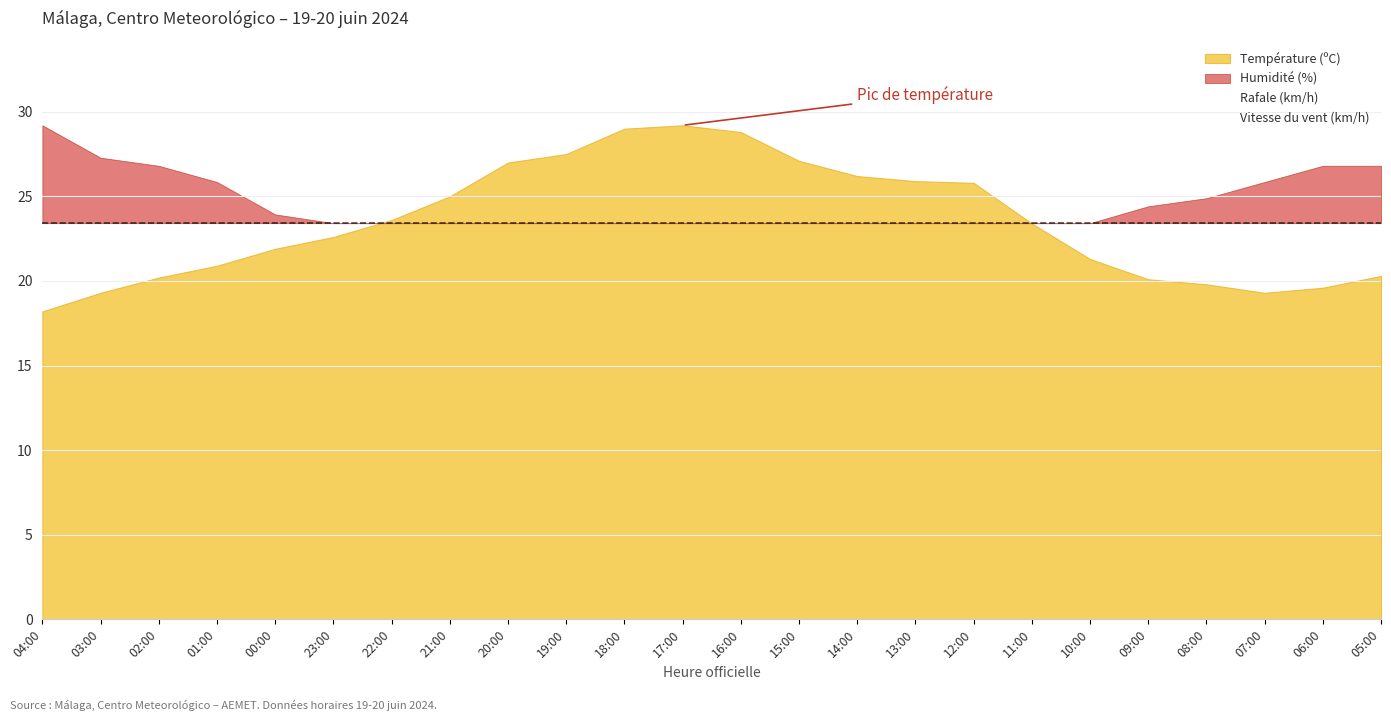

Between 16:00 and 02:00, which is larger?

16:00